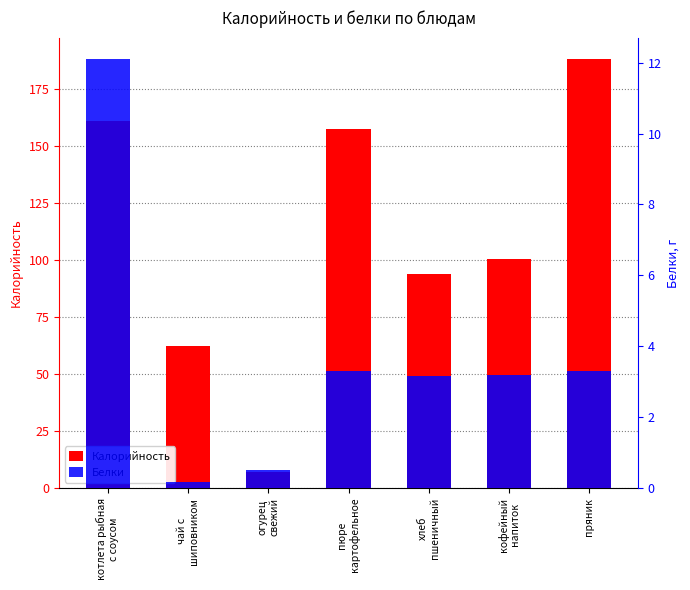

What value does the Белки series have at кофейный
напиток?

3.2